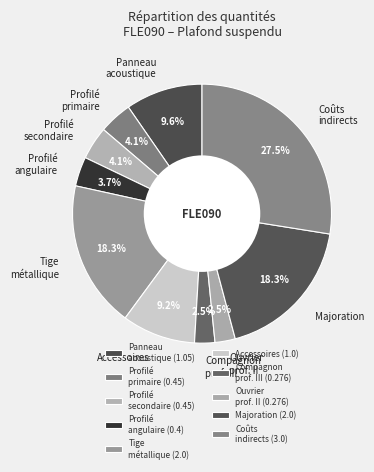

Count the number of slices in the pie.

10